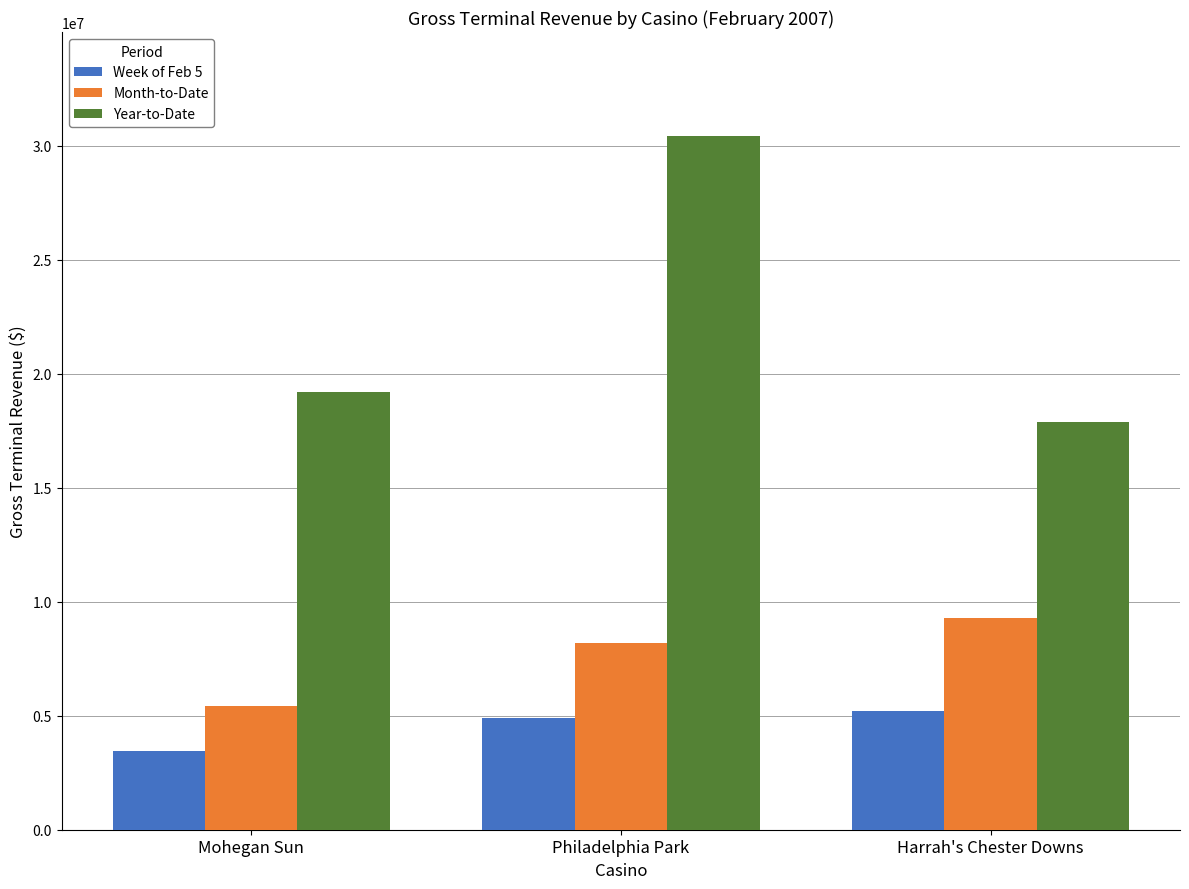

The Year-to-Date series shows 30414592.5 at Philadelphia Park. True or false?

True